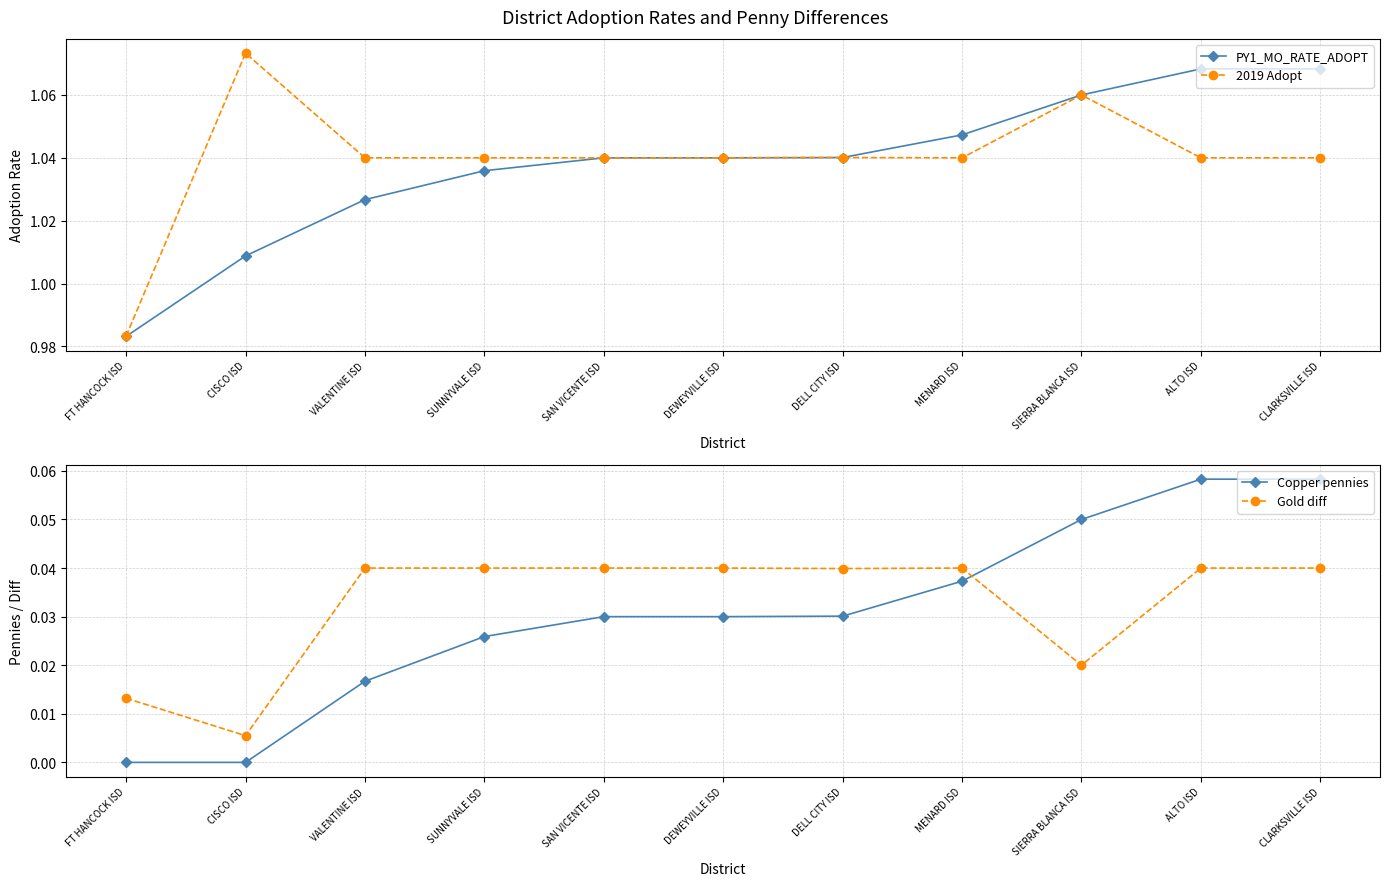

Reading right to left, extract all data points from this chart.

PY1_MO_RATE_ADOPT: CLARKSVILLE ISD=1.1	ALTO ISD=1.1	SIERRA BLANCA ISD=1.1	MENARD ISD=1.0	DELL CITY ISD=1.0	DEWEYVILLE ISD=1.0	SAN VICENTE ISD=1.0	SUNNYVALE ISD=1.0	VALENTINE ISD=1.0	CISCO ISD=1.0	FT HANCOCK ISD=1.0
2019 Adopt: CLARKSVILLE ISD=1.0	ALTO ISD=1.0	SIERRA BLANCA ISD=1.1	MENARD ISD=1.0	DELL CITY ISD=1.0	DEWEYVILLE ISD=1.0	SAN VICENTE ISD=1.0	SUNNYVALE ISD=1.0	VALENTINE ISD=1.0	CISCO ISD=1.1	FT HANCOCK ISD=1.0
Copper pennies: CLARKSVILLE ISD=0.1	ALTO ISD=0.1	SIERRA BLANCA ISD=0.1	MENARD ISD=0.0	DELL CITY ISD=0.0	DEWEYVILLE ISD=0.0	SAN VICENTE ISD=0.0	SUNNYVALE ISD=0.0	VALENTINE ISD=0.0	CISCO ISD=0.0	FT HANCOCK ISD=0.0
Gold diff: CLARKSVILLE ISD=0.0	ALTO ISD=0.0	SIERRA BLANCA ISD=0.0	MENARD ISD=0.0	DELL CITY ISD=0.0	DEWEYVILLE ISD=0.0	SAN VICENTE ISD=0.0	SUNNYVALE ISD=0.0	VALENTINE ISD=0.0	CISCO ISD=0.0	FT HANCOCK ISD=0.0